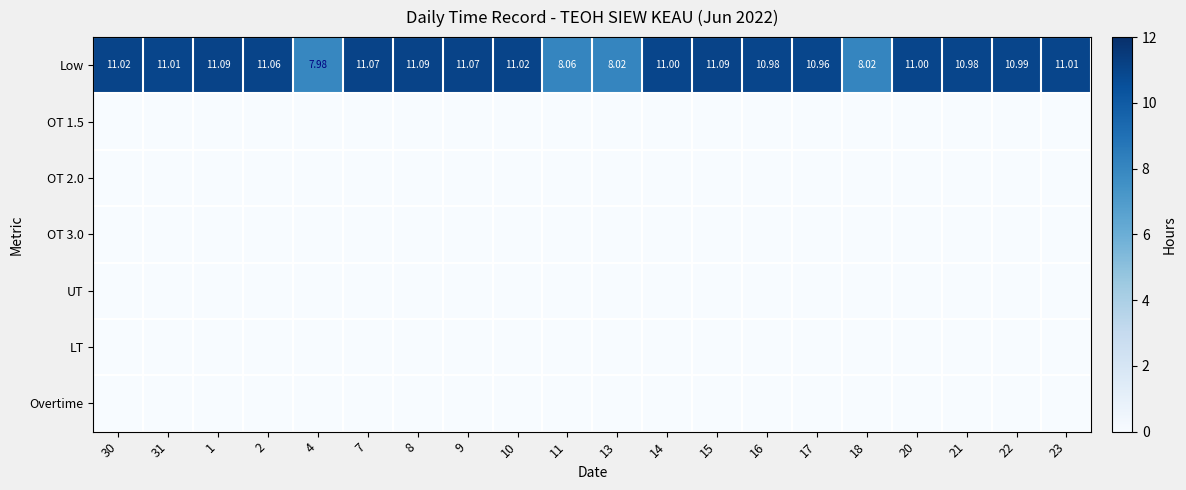

Is it true that OT 3.0 equals 0.0 at 11?

True